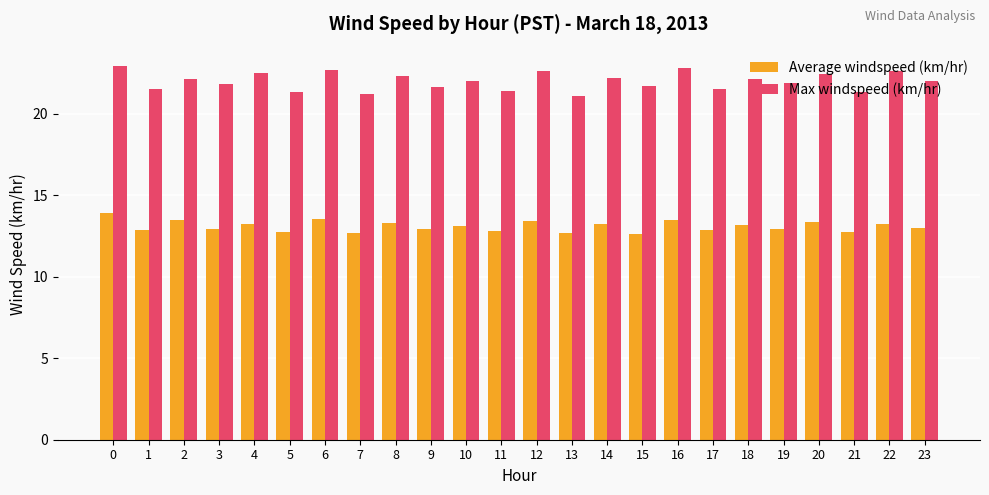

List the series in order of their overall mean, highest first.

Max windspeed (km/hr), Average windspeed (km/hr)